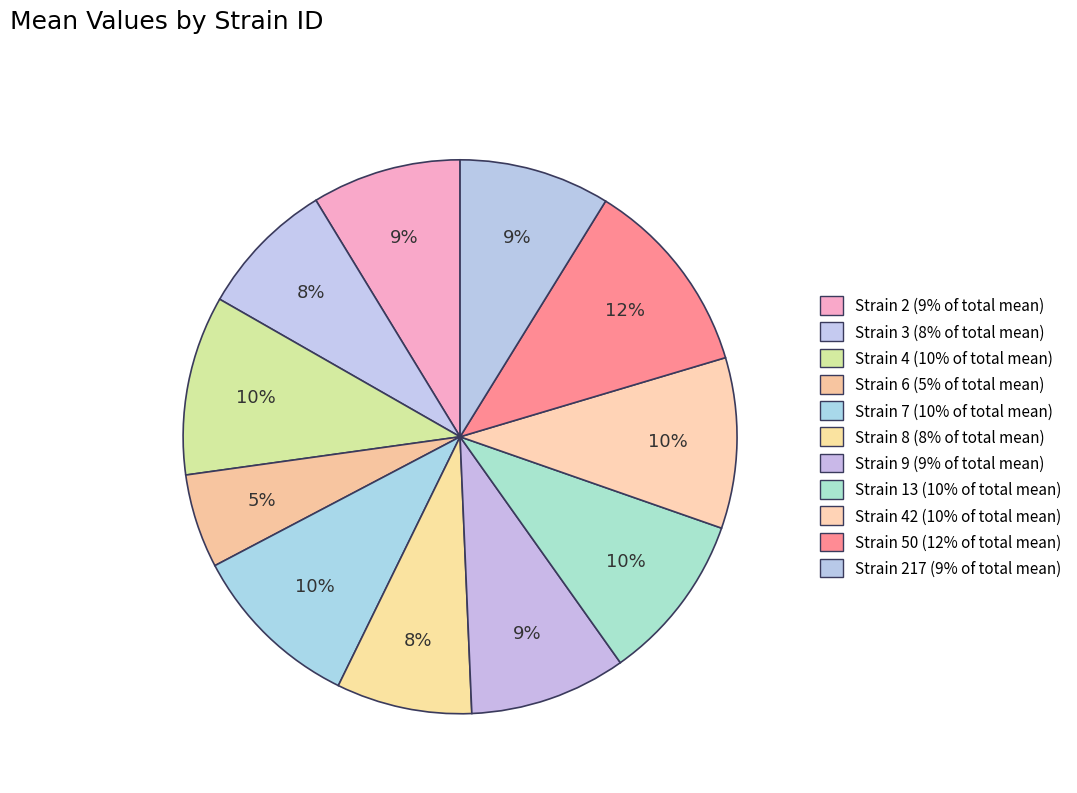

How many segments does this pie chart have?

11